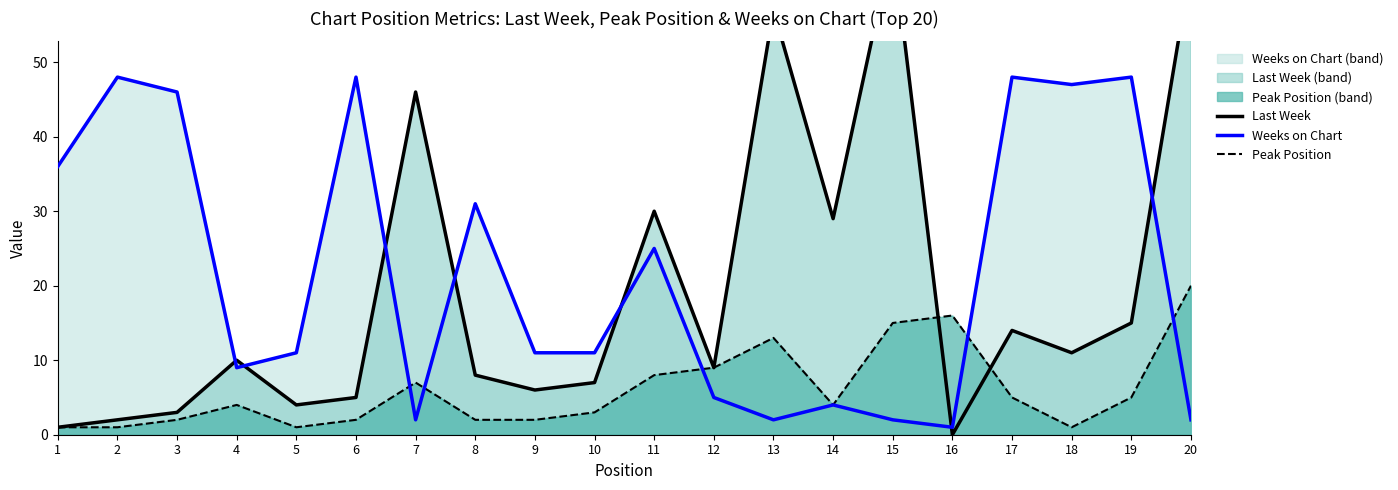

How many interior local valleys does the Weeks on Chart series have?

5